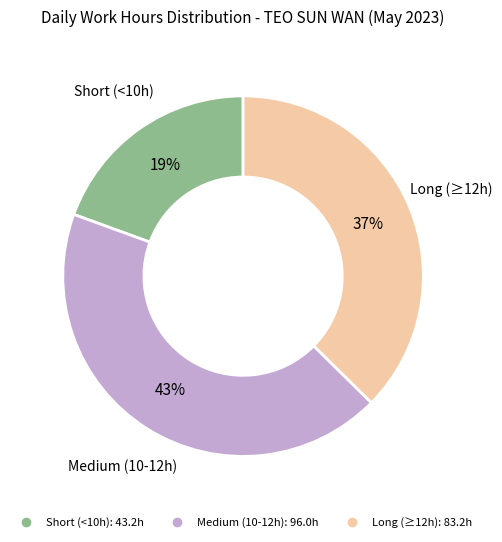

Does any single category account for the majority?

No